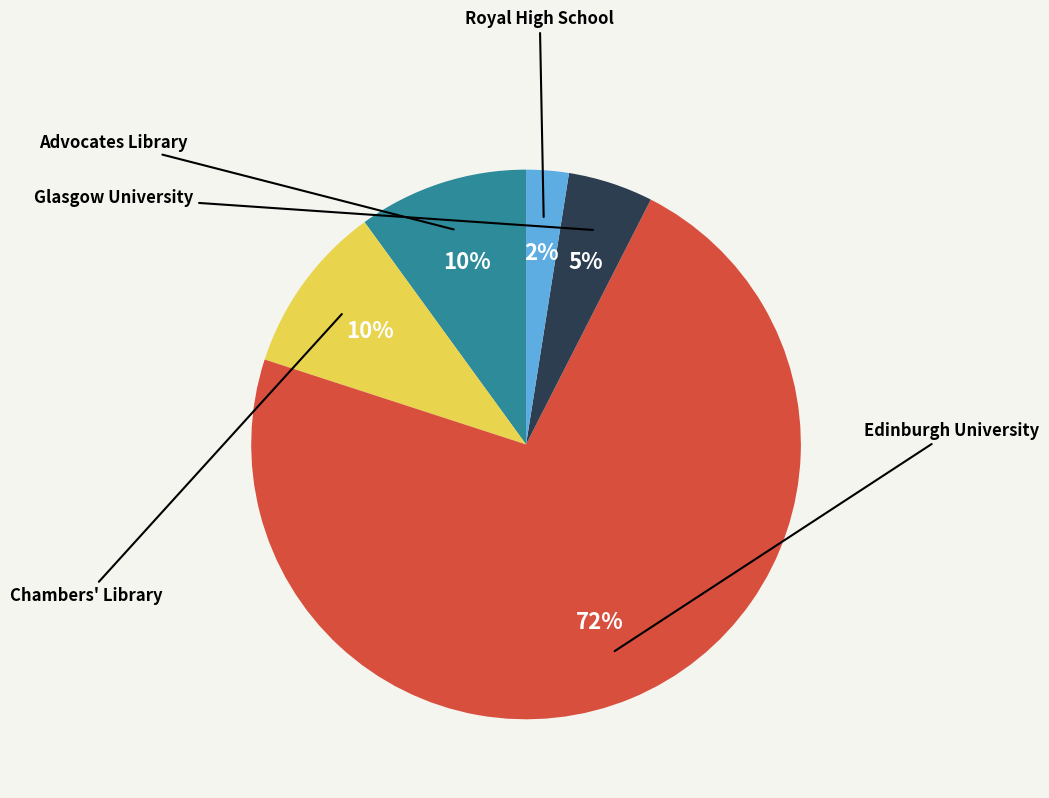

To the nearest percent, what is the average slice percentage?

20%